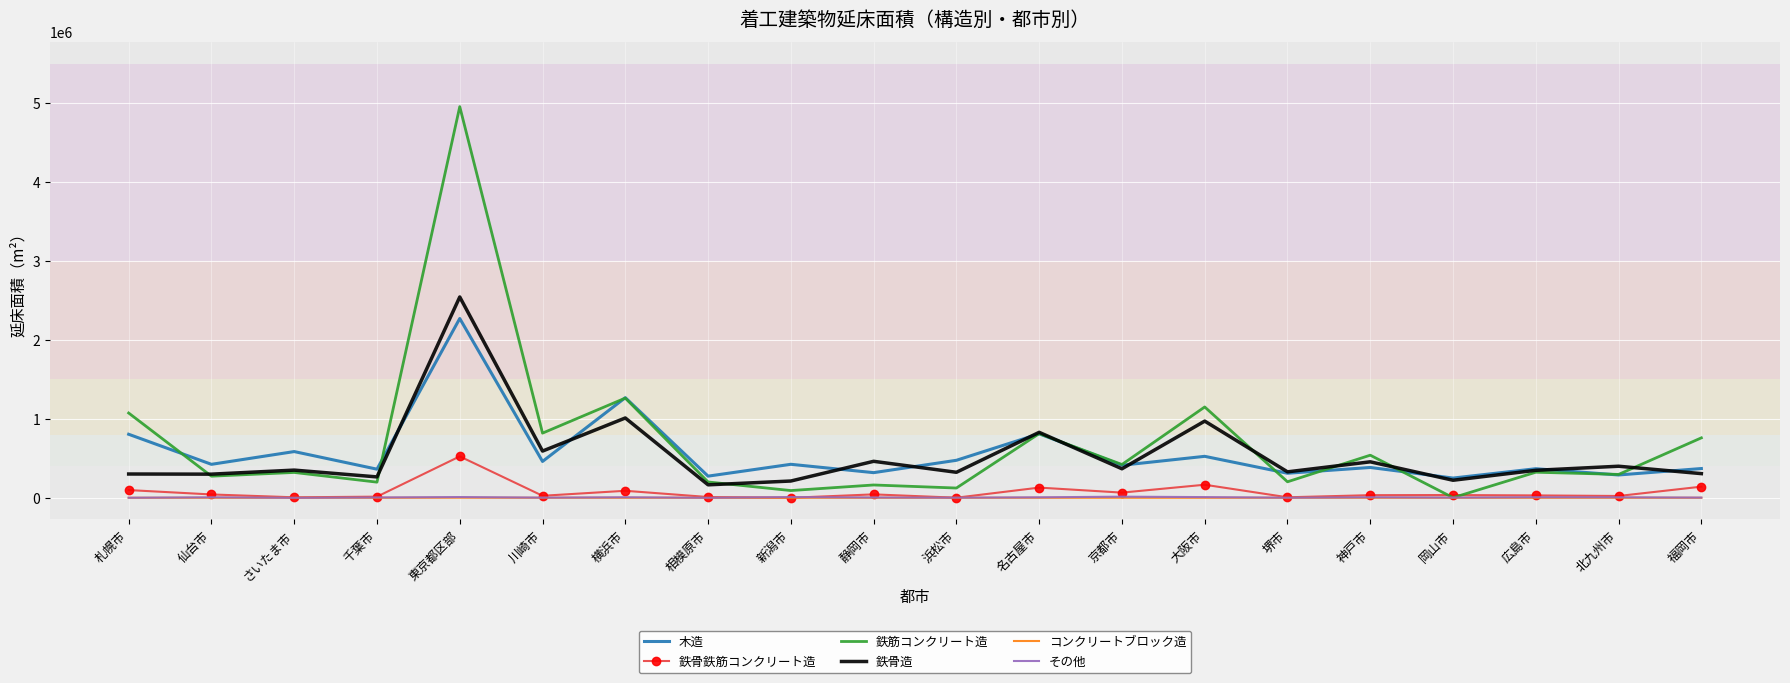

True or false: コンクリートブロック造 and 鉄骨造 intersect in this chart.

False